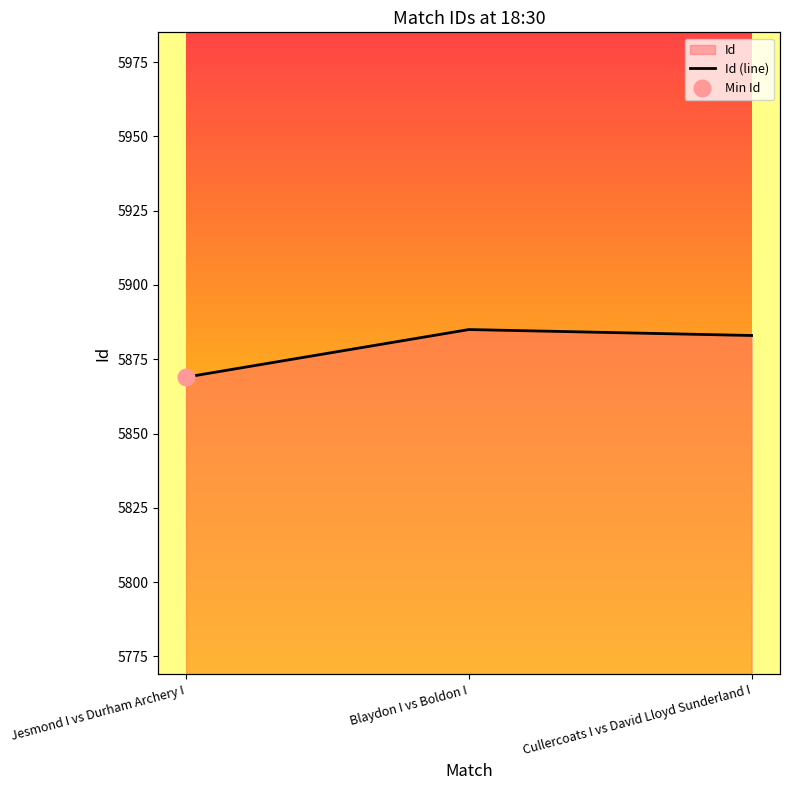

True or false: the data shows 9335 at Jesmond I vs Durham Archery I.

False